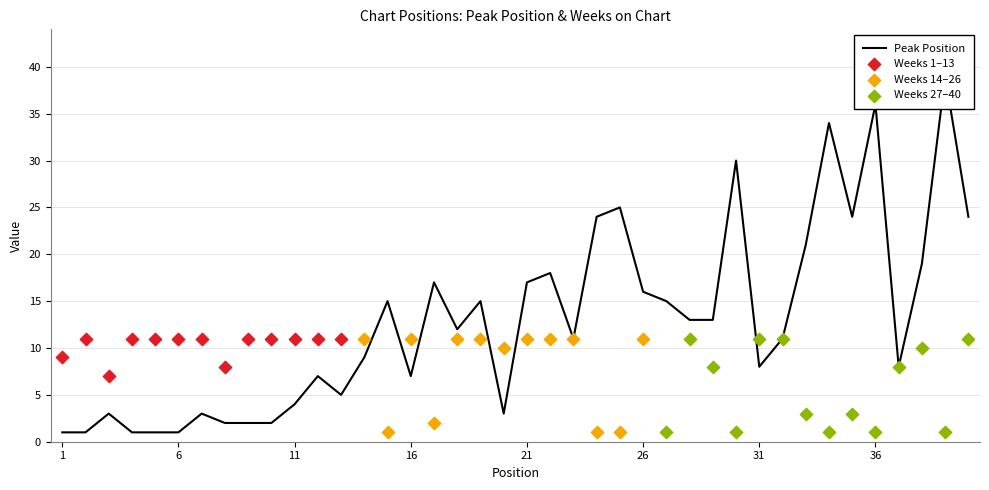

What is the ratio of the value at 24 to the value at 18?

2.0